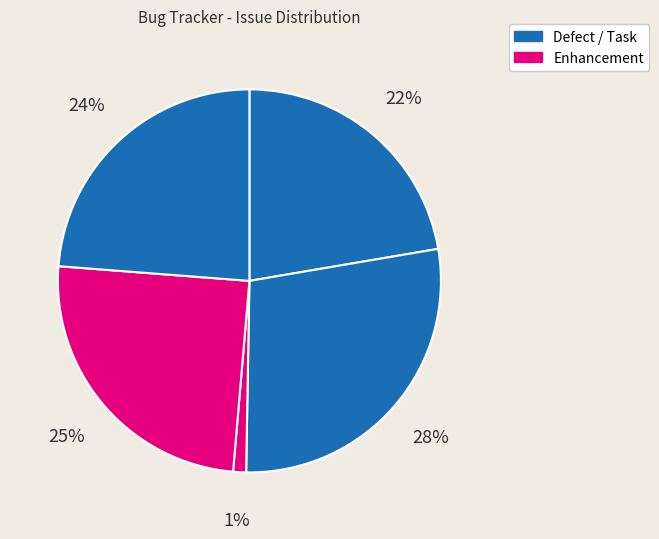

To the nearest percent, what is the average slice percentage?

20%